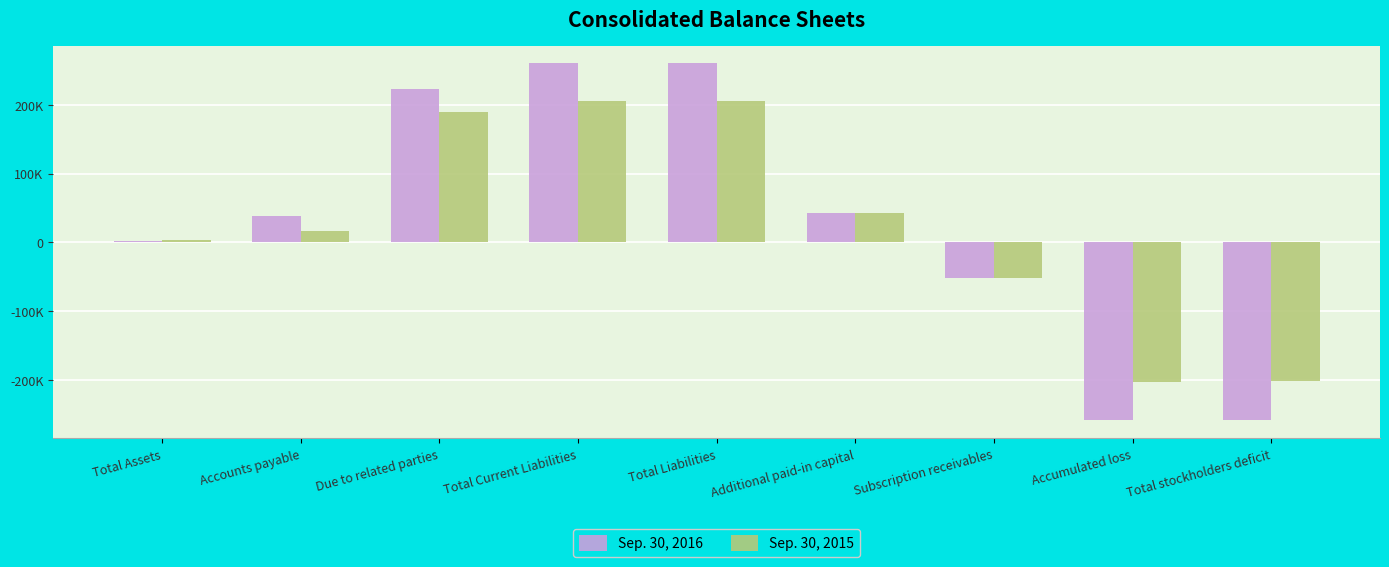

What are all the series names shown in the legend?

Sep. 30, 2016, Sep. 30, 2015